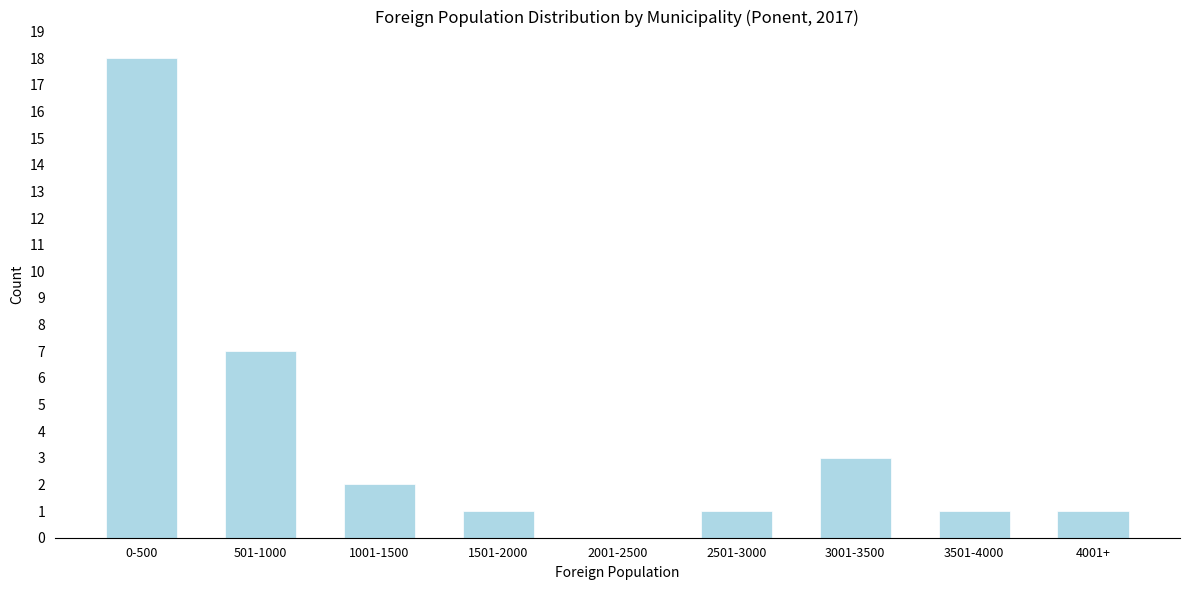

Reading right to left, what are all the values shown in this chart?

4001+=1	3501-4000=1	3001-3500=3	2501-3000=1	2001-2500=0	1501-2000=1	1001-1500=2	501-1000=7	0-500=18